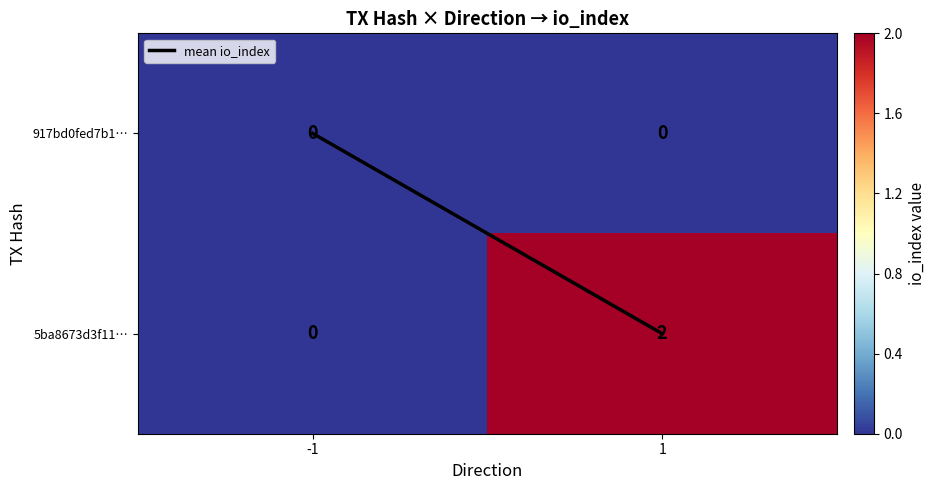

Is the value of 5ba8673d3f11… at 1 greater than the value of 917bd0fed7b1… at 1?

Yes